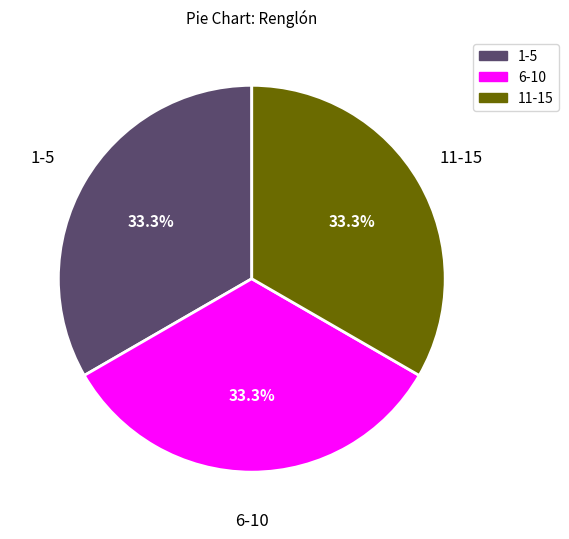

Combined, what portion of the pie is 6-10 and 1-5?

66.7%